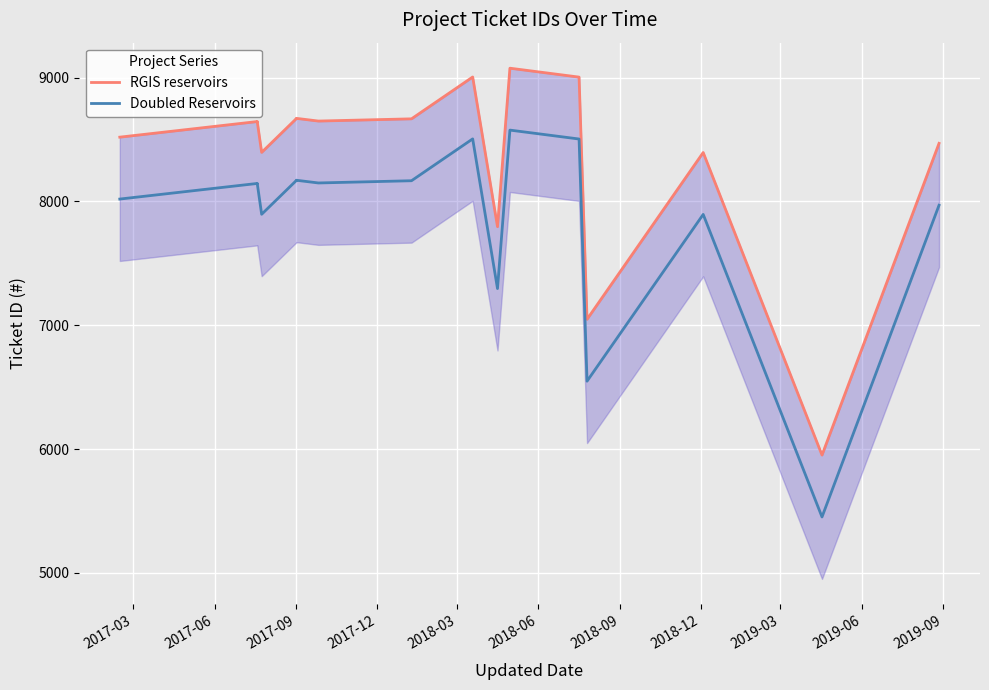

True or false: Doubled Reservoirs and RGIS reservoirs intersect in this chart.

False